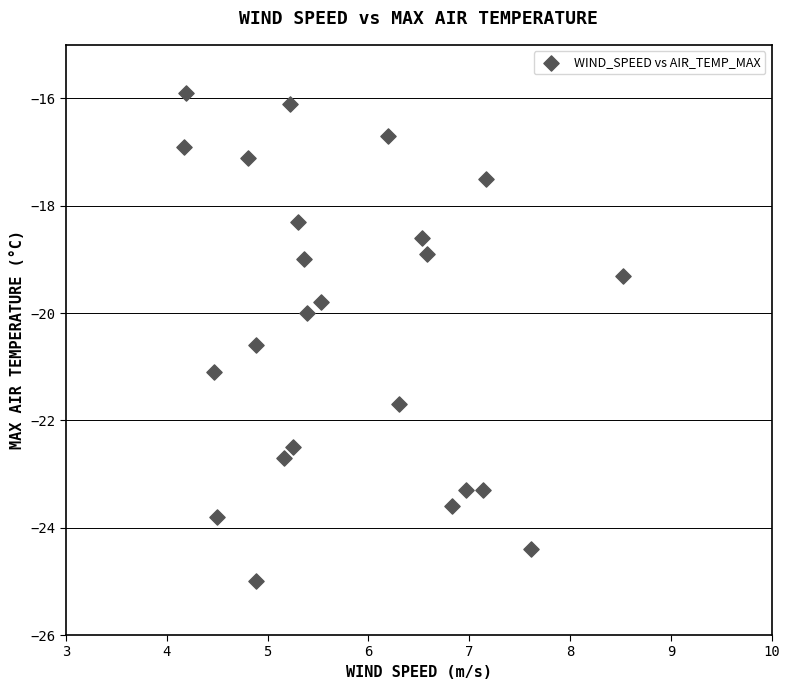

What is the range of Y values (max minus min)?

9.1